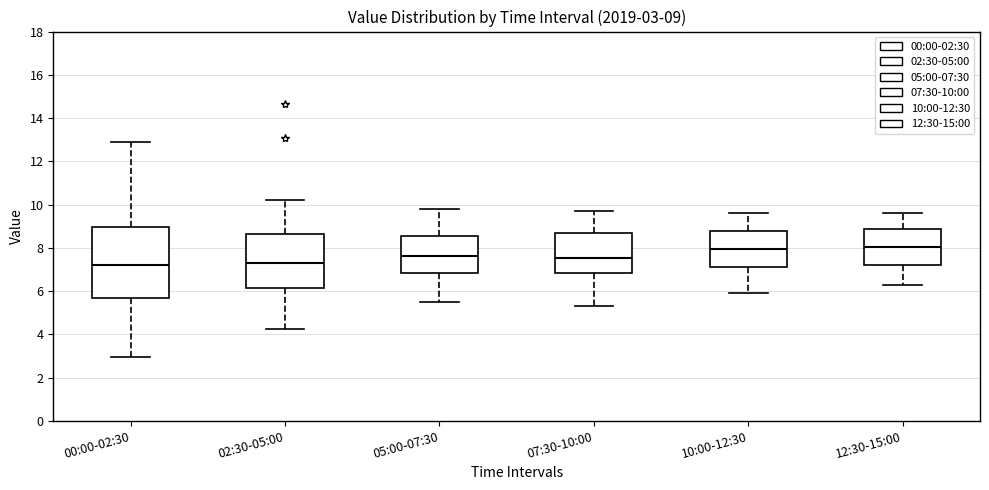

Comparing the boxes themselves (not the whiskers), which one is the tallest?

00:00-02:30